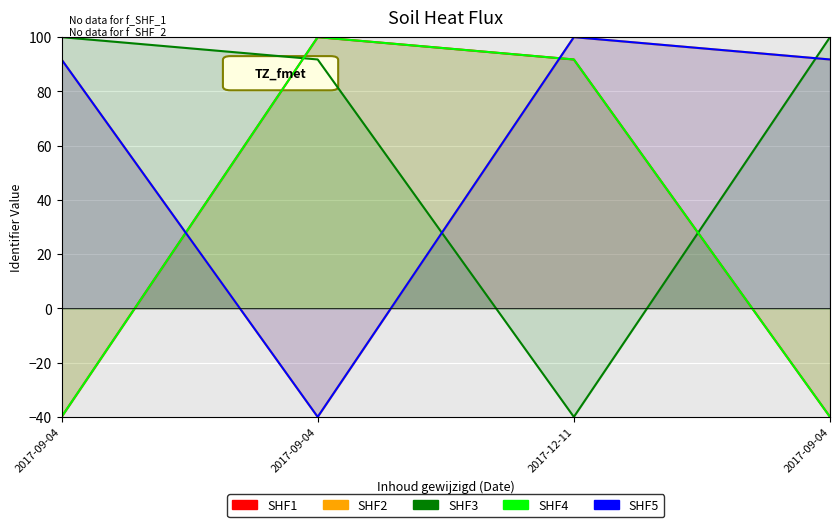

True or false: SHF4 and SHF1 intersect in this chart.

False